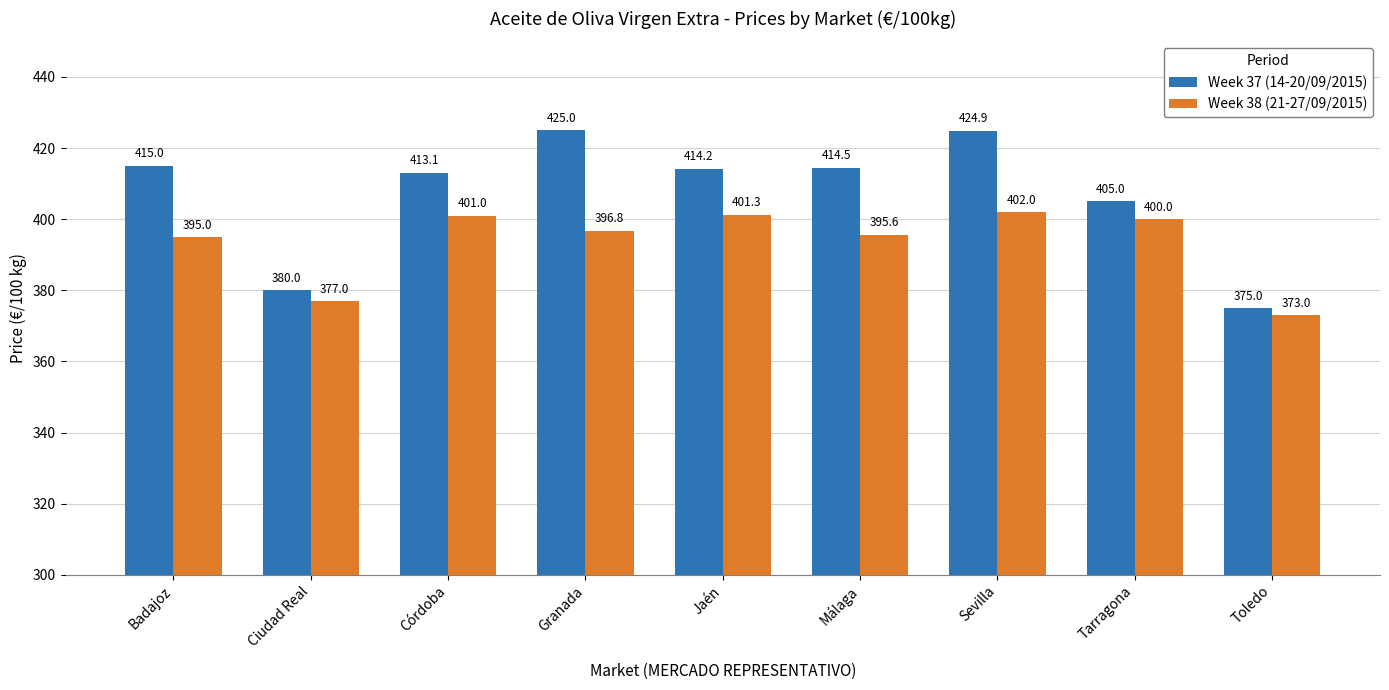

Count the number of categories in the chart.

9